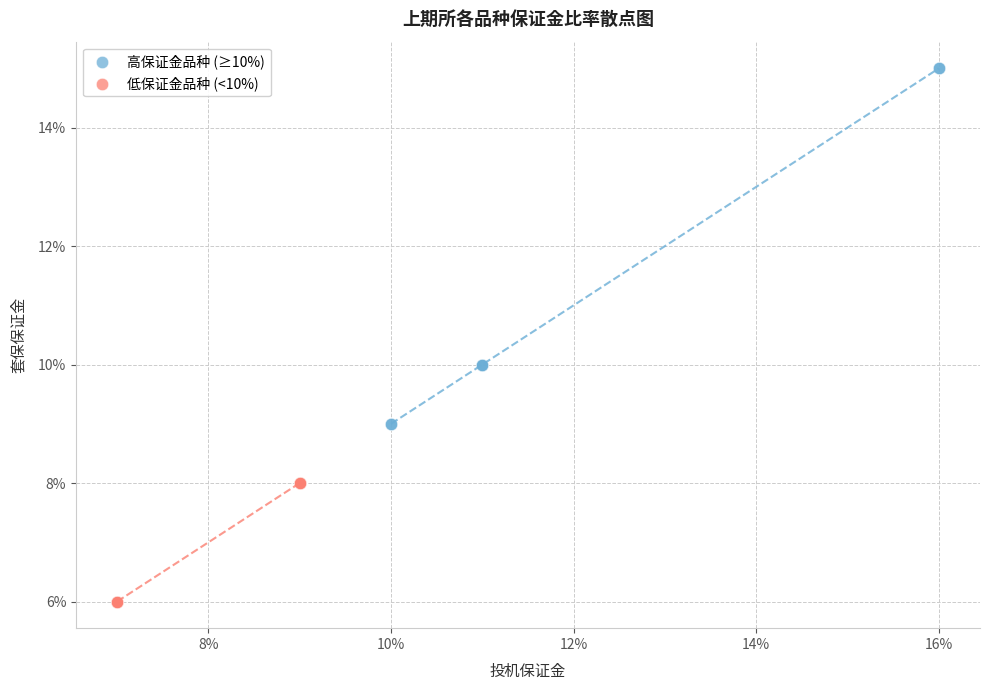

What are all the series names shown in the legend?

高保证金品种 (≥10%), 低保证金品种 (<10%)